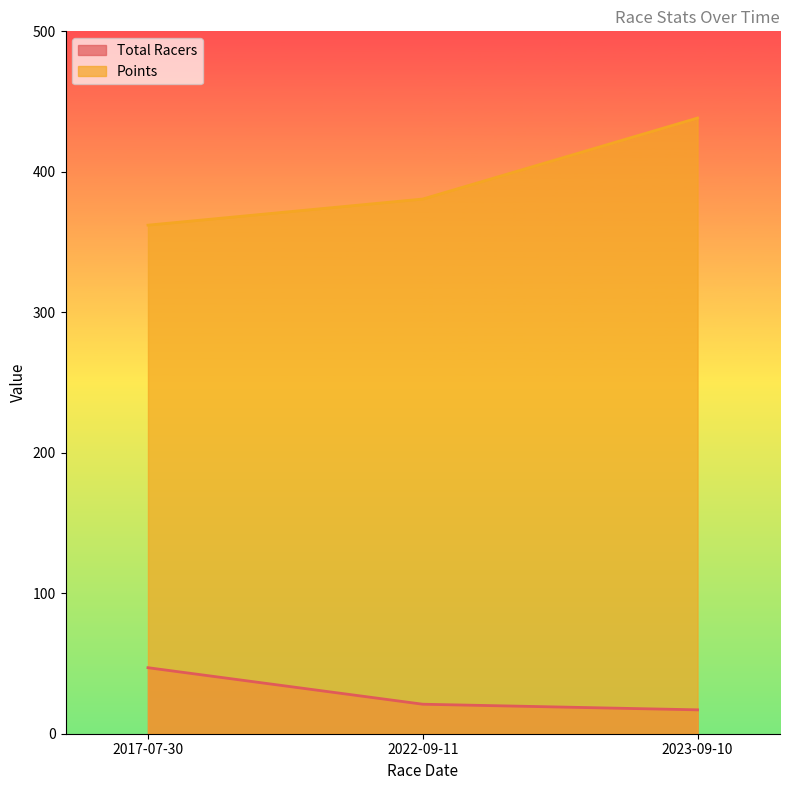

Between 2022-09-11 and 2023-09-10, which series saw the biggest shift?

Points